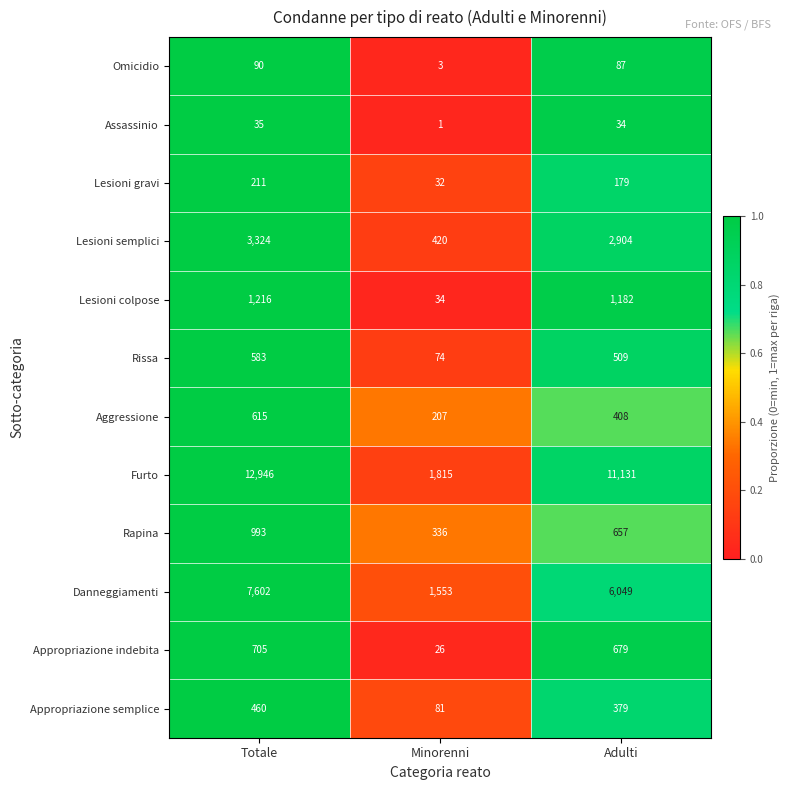

True or false: Aggressione has a value of 94 at Adulti.

False